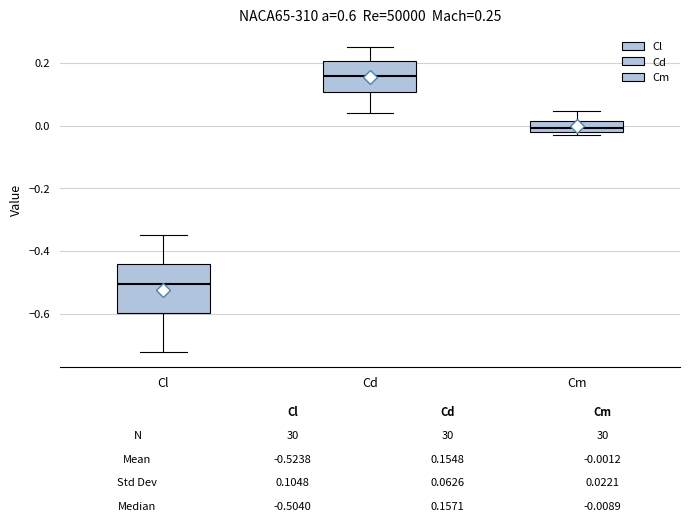

Comparing the boxes themselves (not the whiskers), which one is the tallest?

Cl